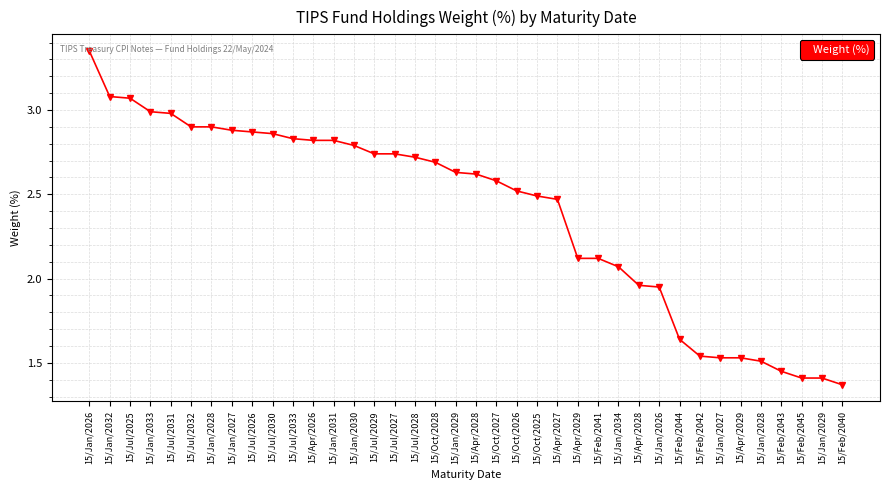

Does the chart have visible grid lines?

Yes